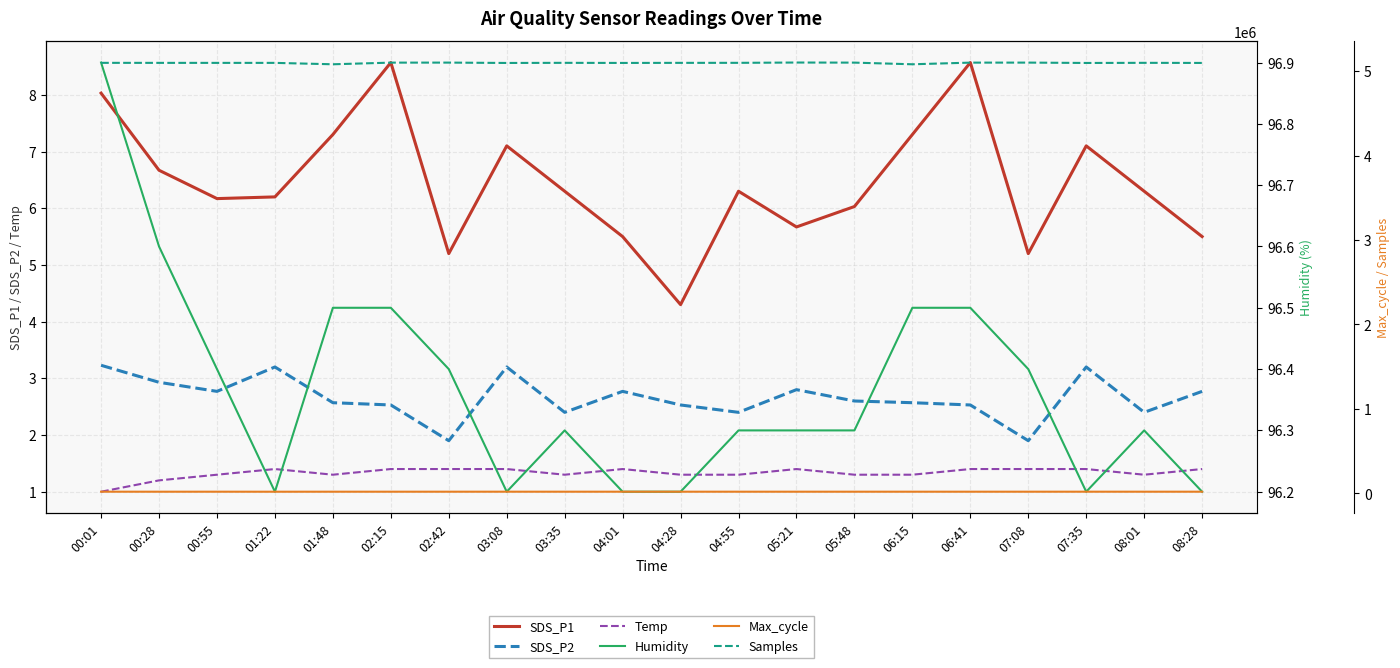

What is the sum of the Temp values at 05:48 and 07:08?

2.7